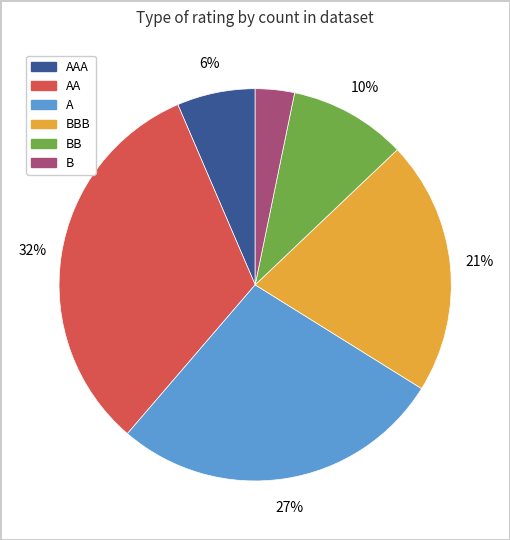

To the nearest percent, what is the difference between the largest and smallest slice percentages?

29%